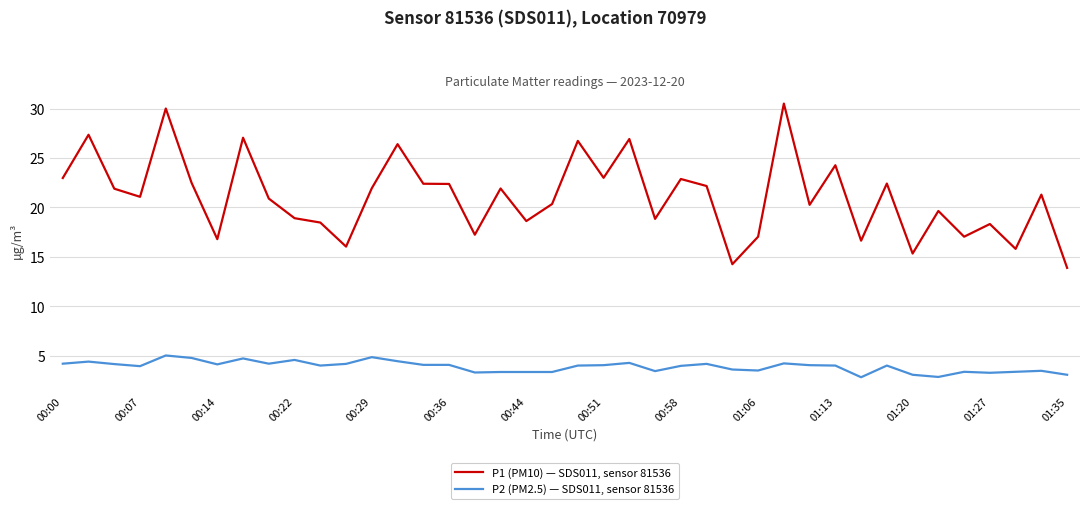

Which series has the largest total across all categories?

P1 (PM10) — SDS011, sensor 81536